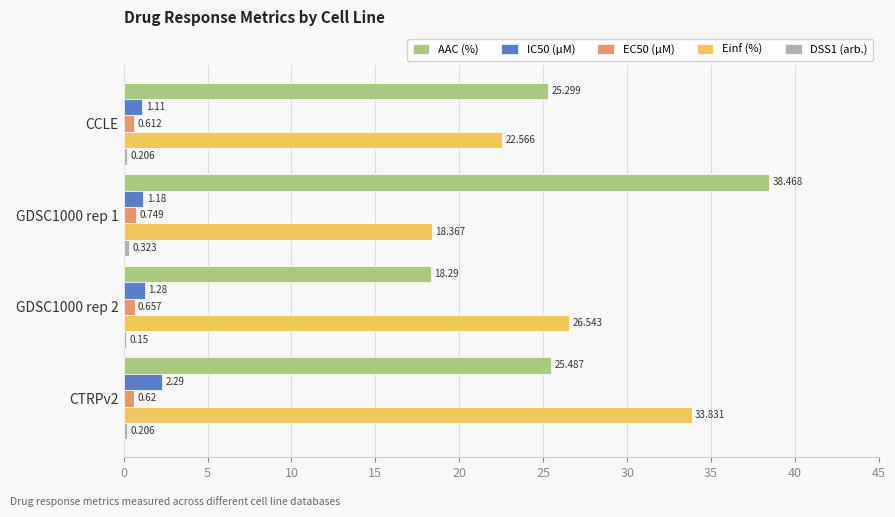

Where is IC50 (µM) nearest to the value 1?

CCLE